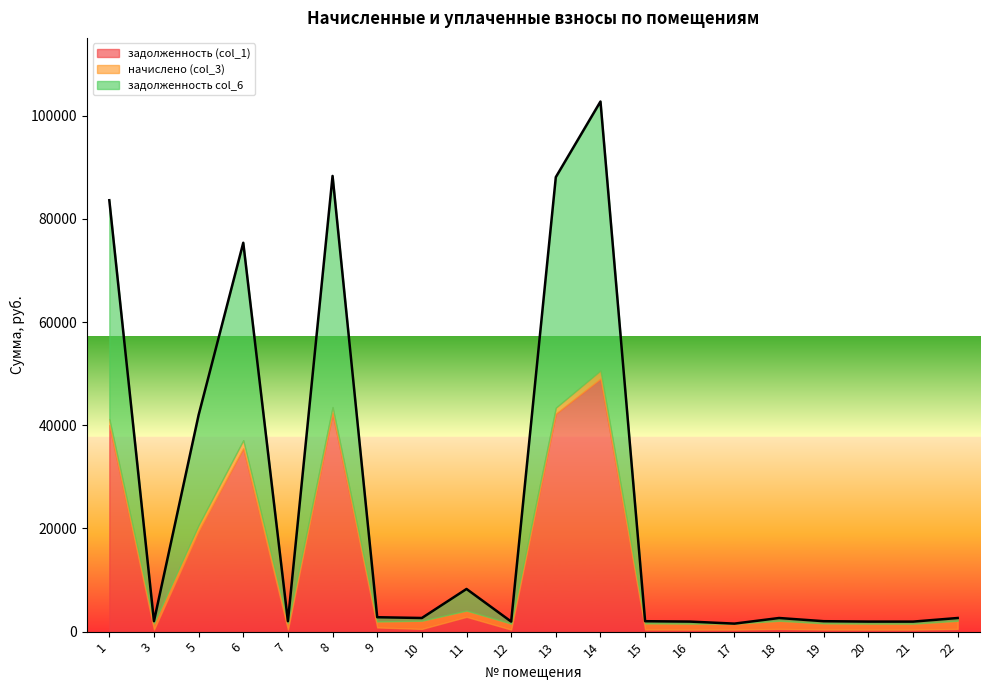

Read the начислено (col_3) value at 14.

1584.2